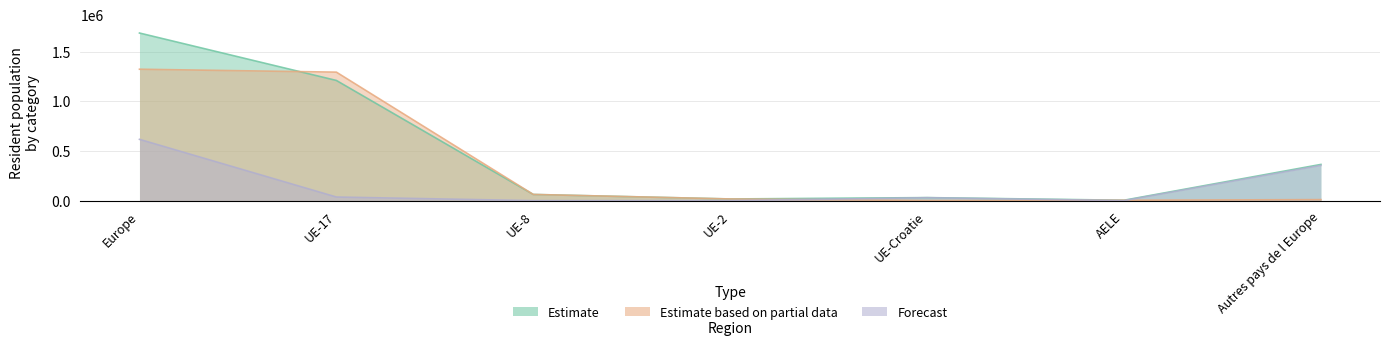

Reading left to right, extract all data points from this chart.

Estimate: Europe=1686692	UE-17=1209392	UE-8=62142	UE-2=16694	UE-Croatie=30318	AELE=3906	Autres pays de l Europe=364240
Estimate based on partial data: Europe=1322452	UE-17=1293020	UE-8=62142	UE-2=16694	UE-Croatie=886	AELE=3906	Autres pays de l Europe=10117
Forecast: Europe=616707	UE-17=36159	UE-8=0	UE-2=0	UE-Croatie=29432	AELE=0	Autres pays de l Europe=354123